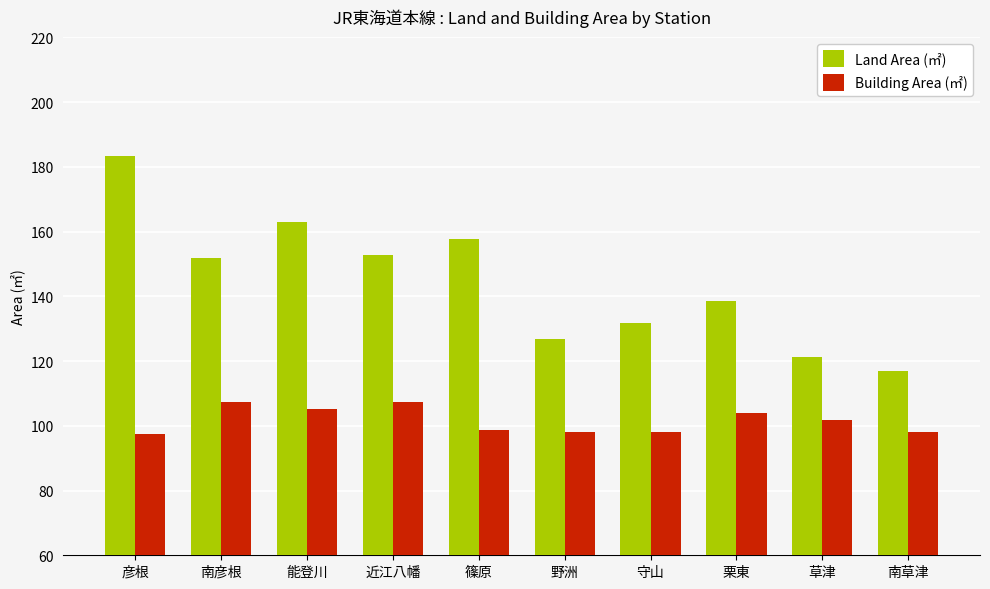

Is the value of Land Area (㎡) at 南草津 greater than the value of Building Area (㎡) at 草津?

Yes